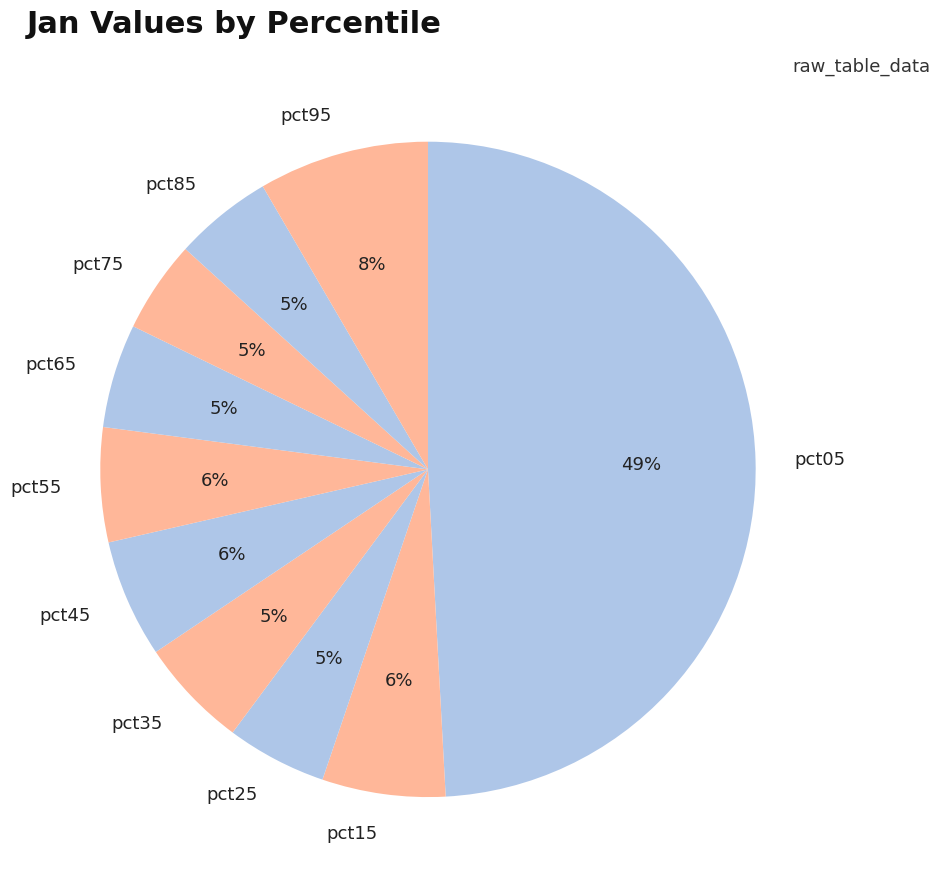

Does pct75 account for over 50% of the chart?

No